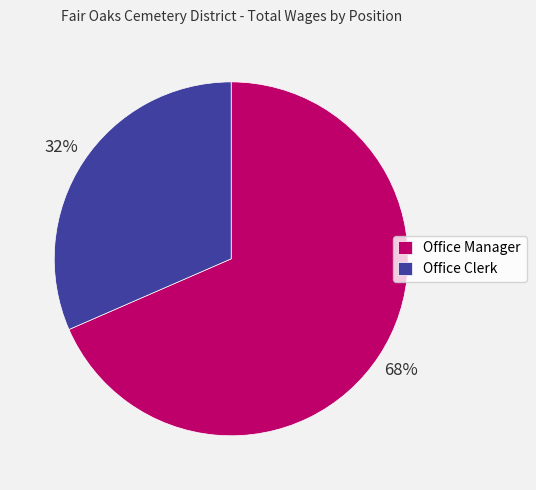

Is it true that Office Manager is 74% of the pie?

False